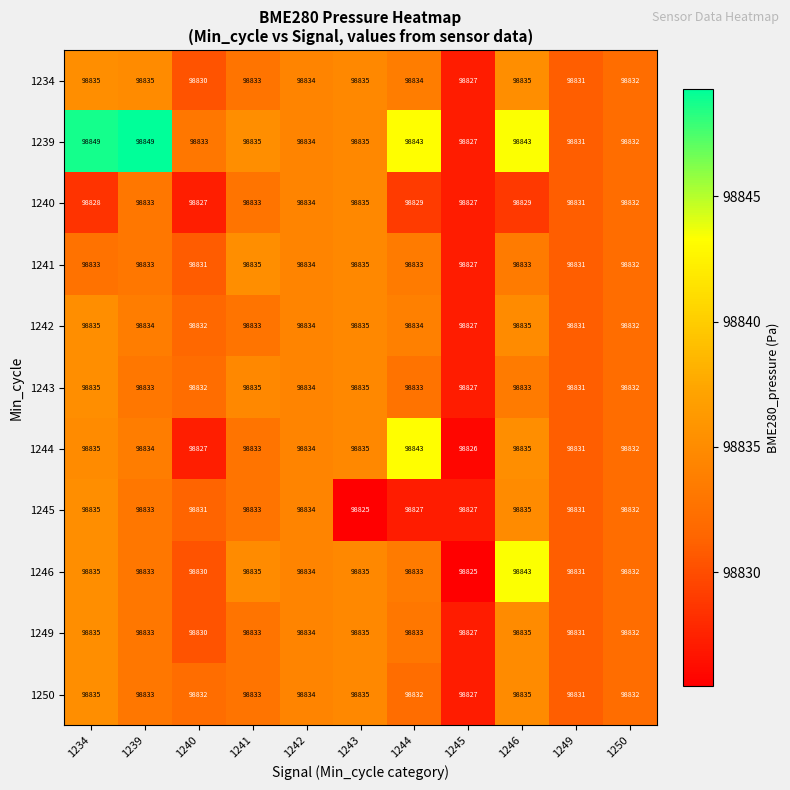

Where does the 1245 series first go above 98832?

1234